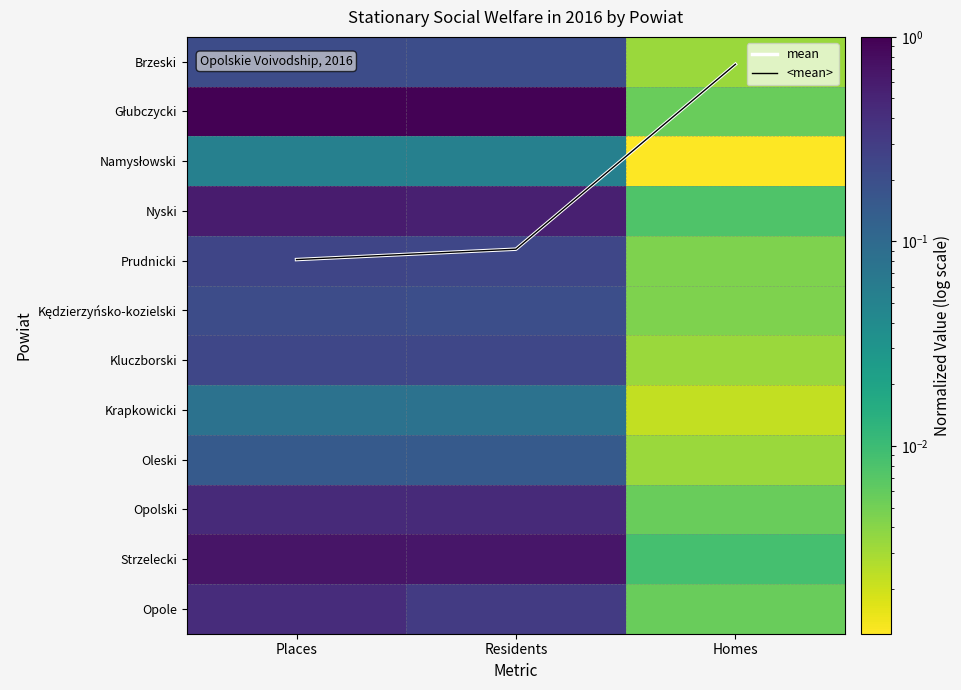

Where does the <mean> series first go above 3?

Places